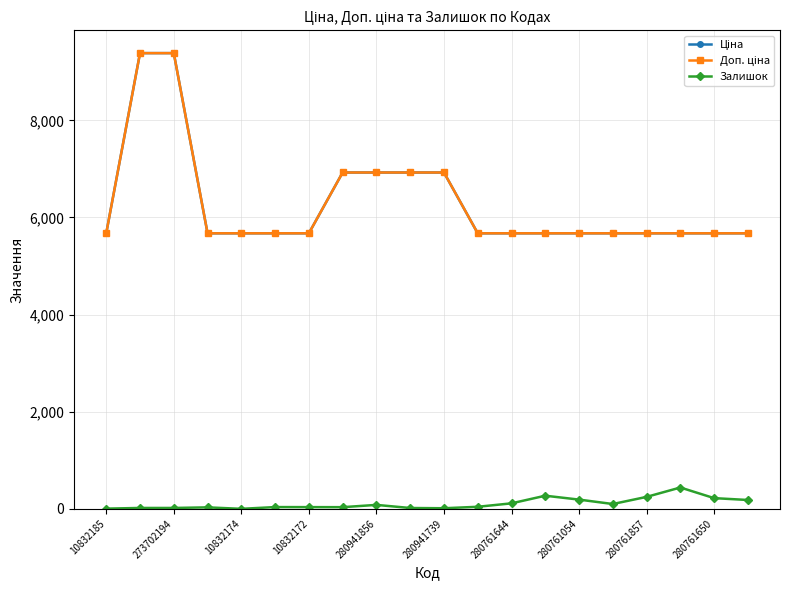

In Залишок, how many points are higher than both neighbors (excluding endpoints)?

5